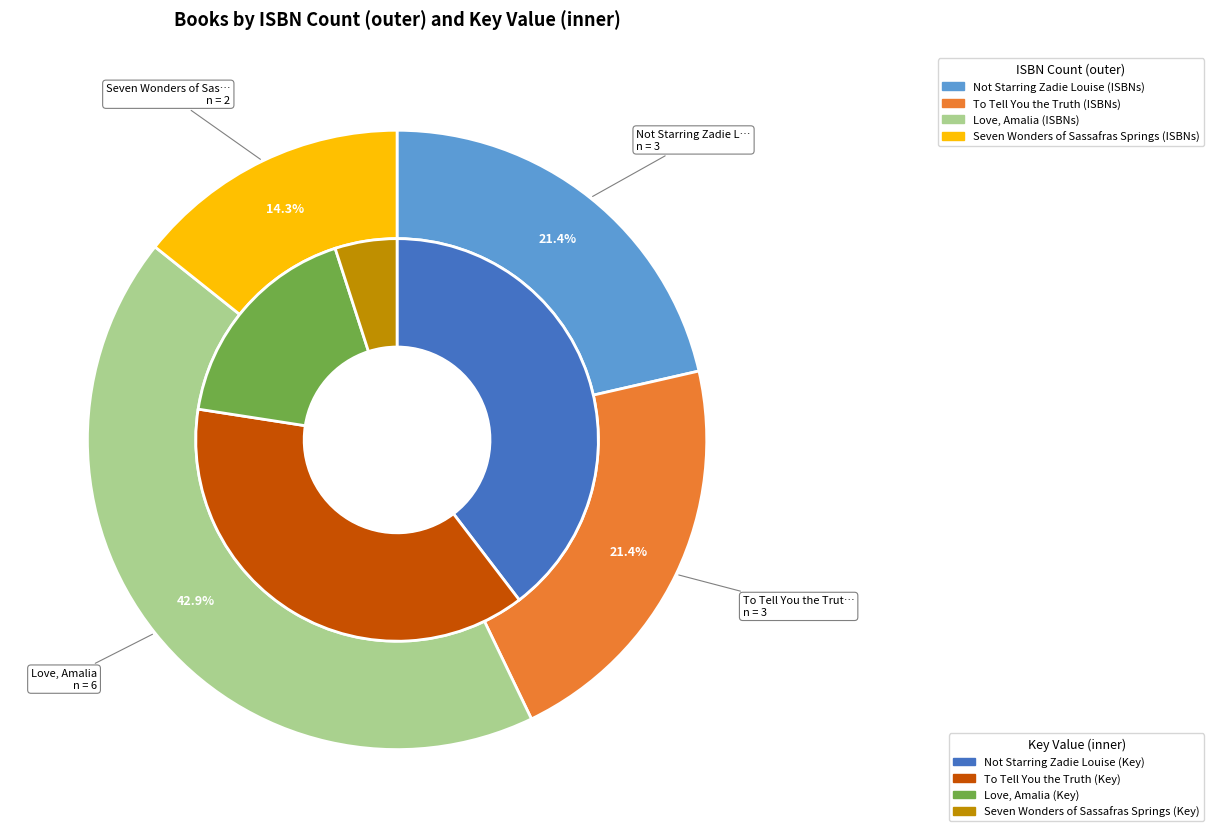

To the nearest percent, what is the difference between the To Tell You the Truth and Love, Amalia slice percentages?

20%